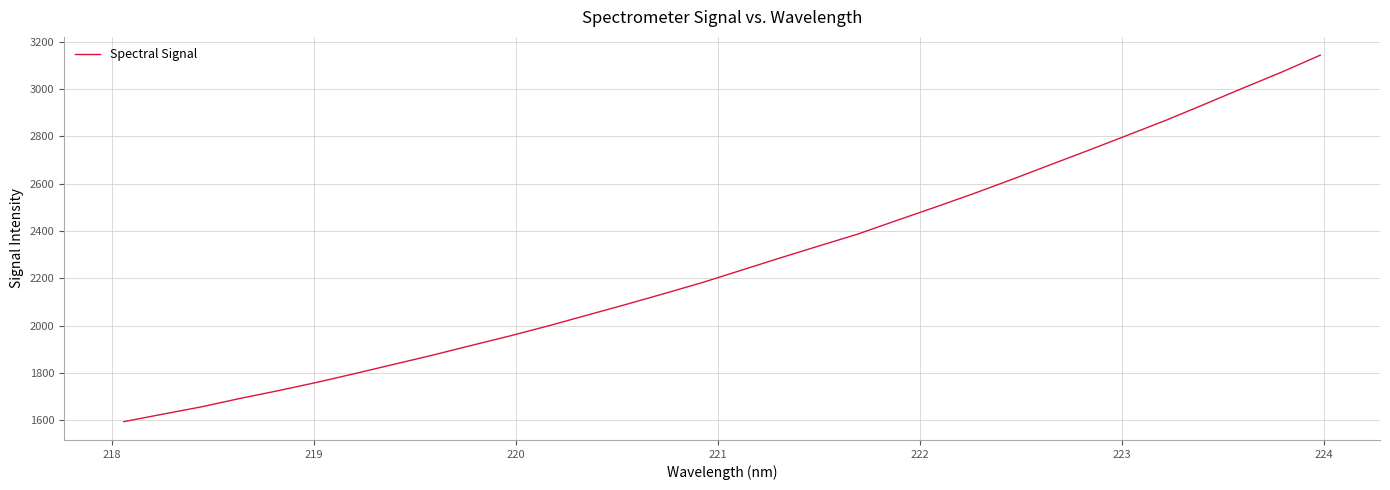

Reading left to right, extract all data points from this chart.

1594.2	1625.6	1656.5	1692.1	1725.3	1760.4	1798.1	1836.9	1875.7	1916.5	1956.8	1999.6	2044.6	2089.6	2136.0	2183.3	2234.9	2286.5	2336.9	2386.7	2443.8	2500.0	2557.6	2617.9	2680.1	2741.9	2804.9	2868.4	2936.1	3004.5	3071.8	3143.4